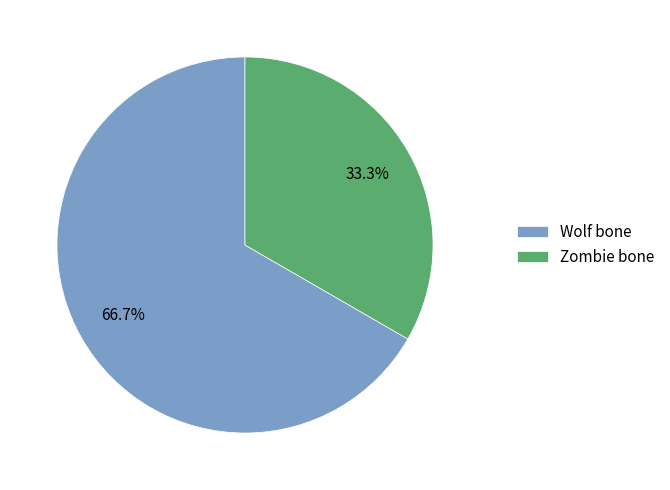

The Zombie bone slice represents 28% of the pie. True or false?

False